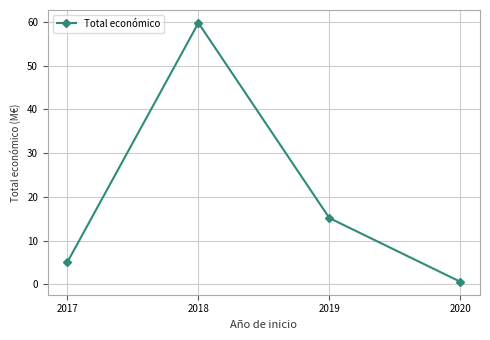

What is the average value?

20.2